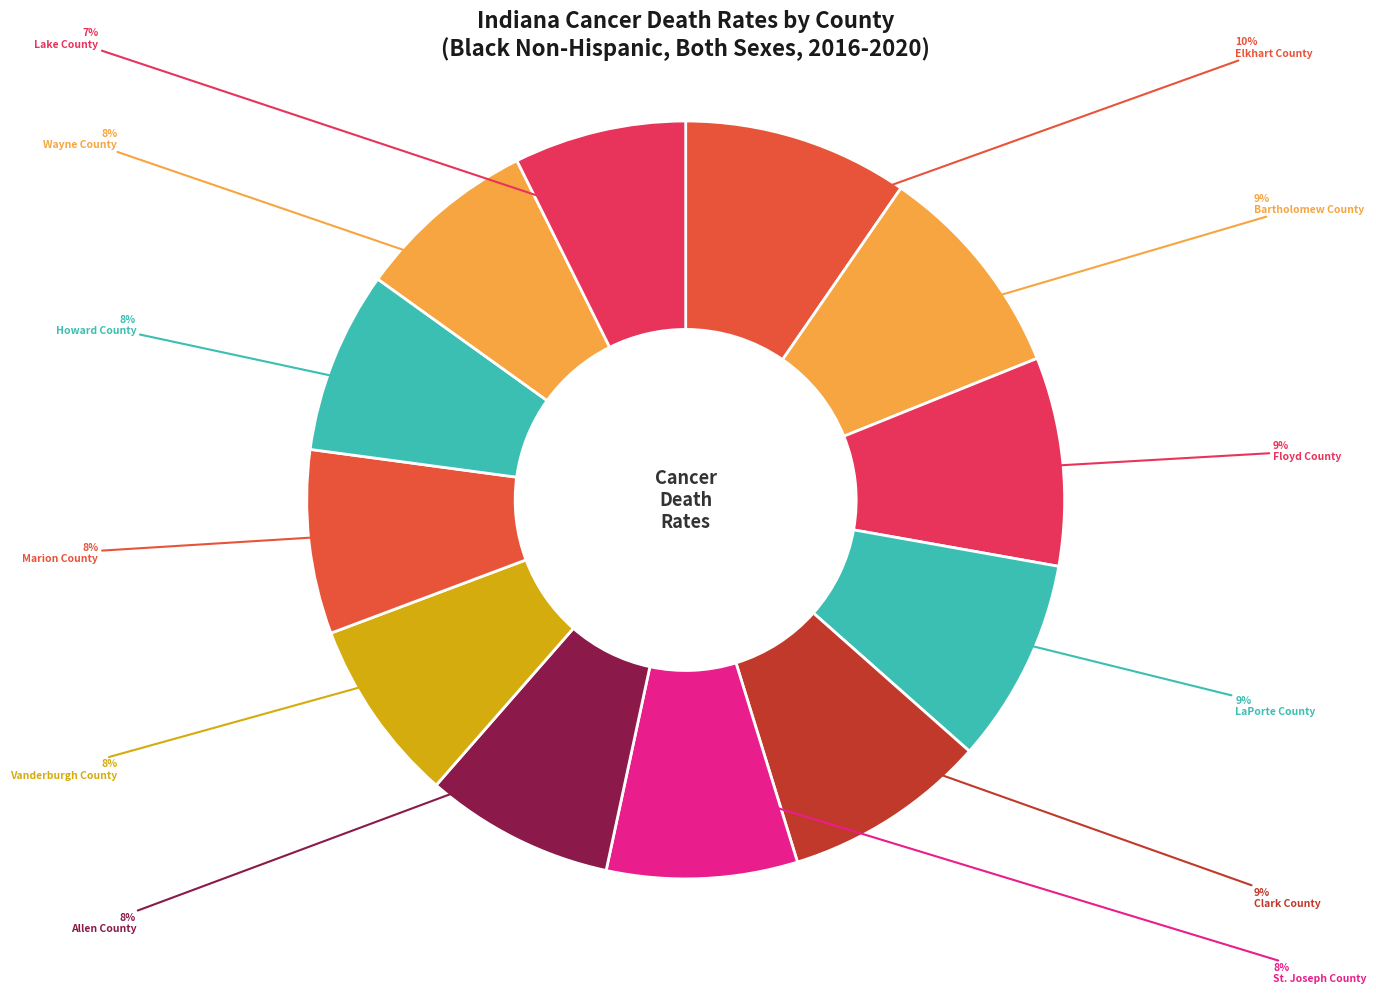

Is there a majority slice in this chart?

No